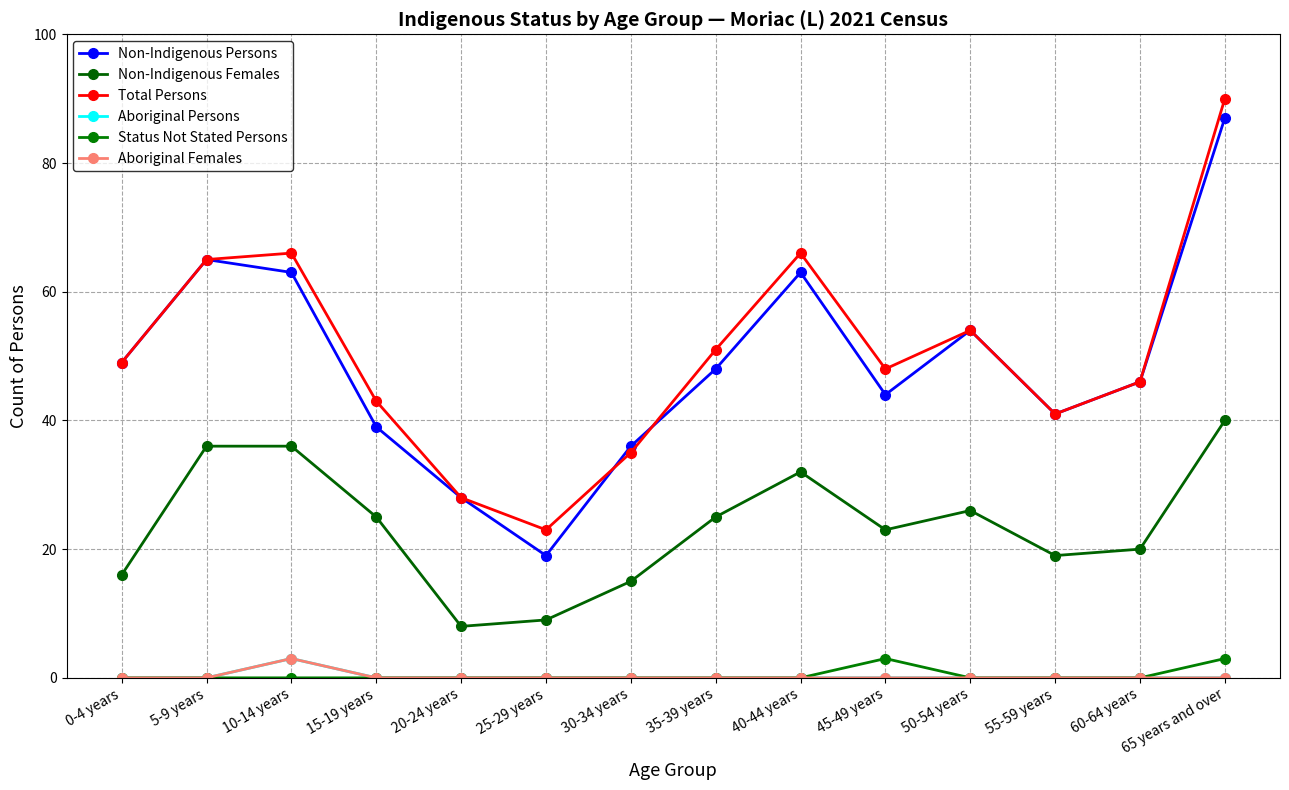

Where is the first local maximum for Aboriginal Females?

10-14 years